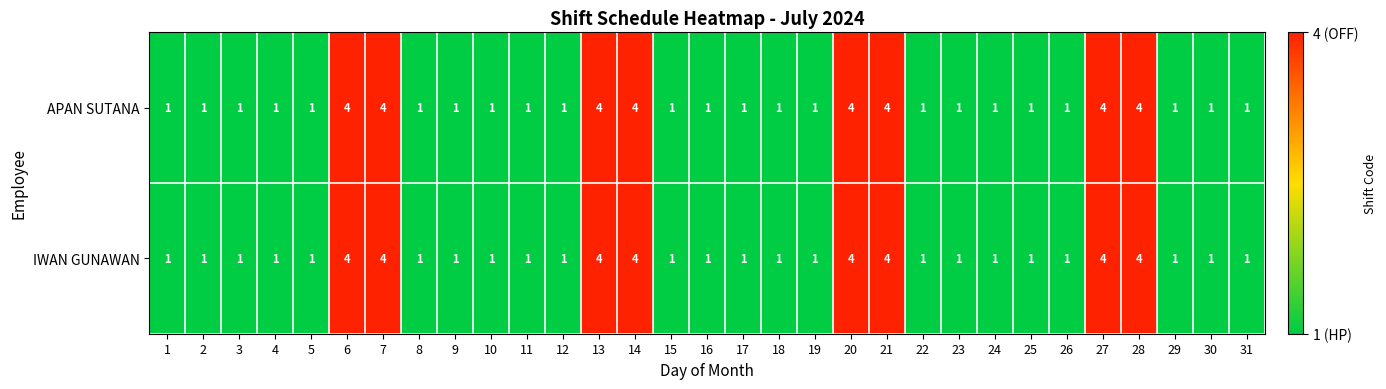

What value does the APAN SUTANA series have at 27?

4